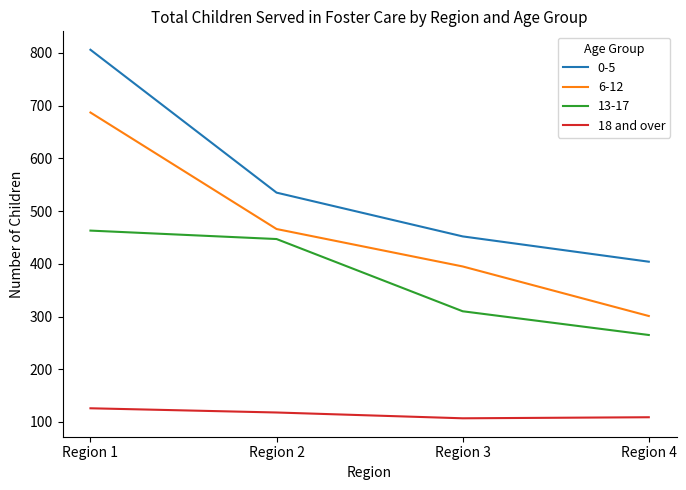

At which label is 13-17 closest to 364?

Region 3